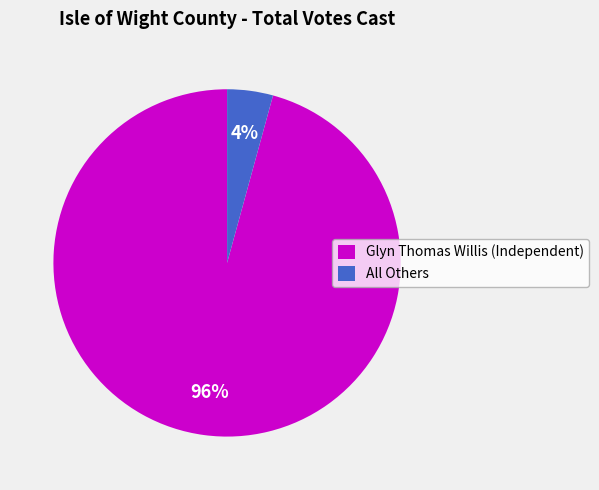

Is it true that Glyn Thomas Willis (Independent) is 84% of the pie?

False